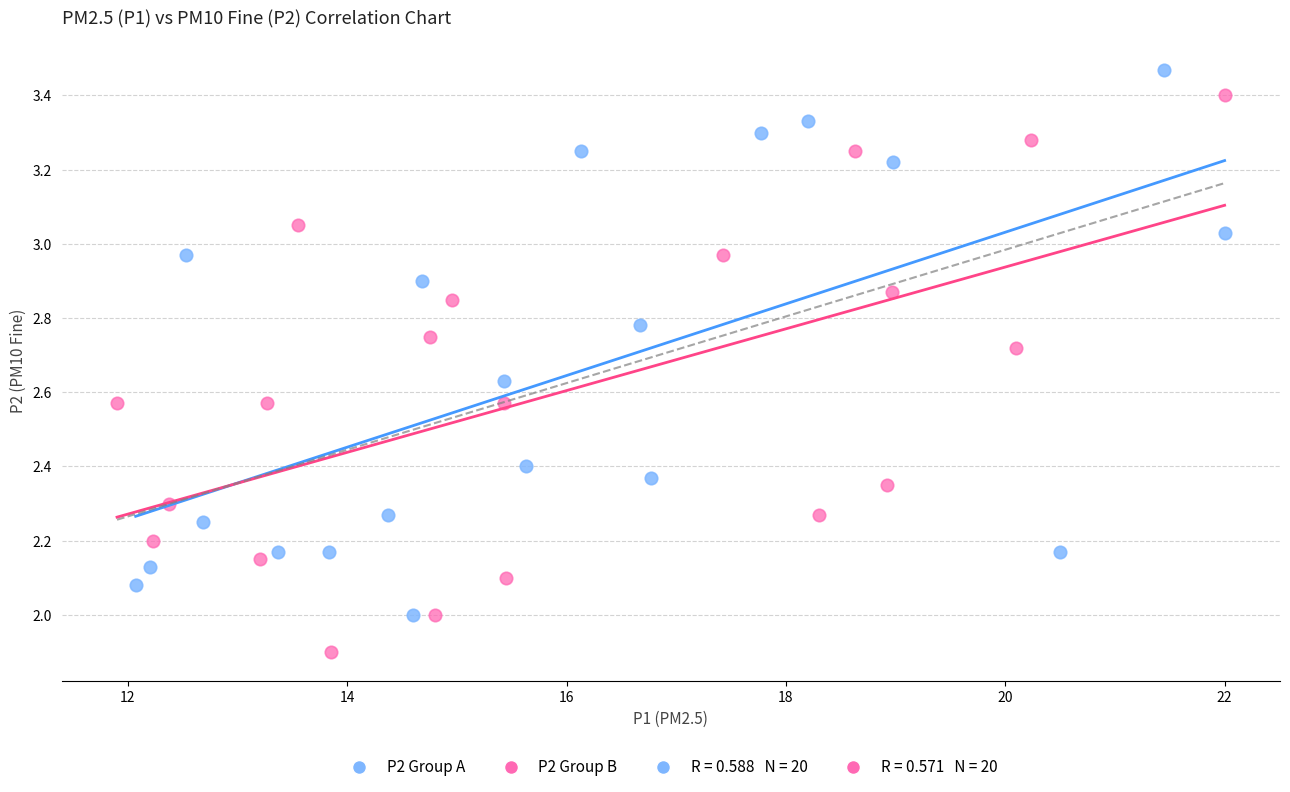

Which series contains the highest Y value?

P2 Group A